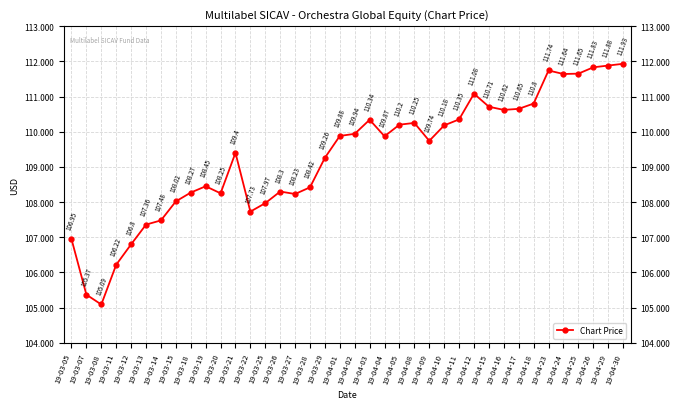

What is the label of the 22nd point from the left?

19-04-04